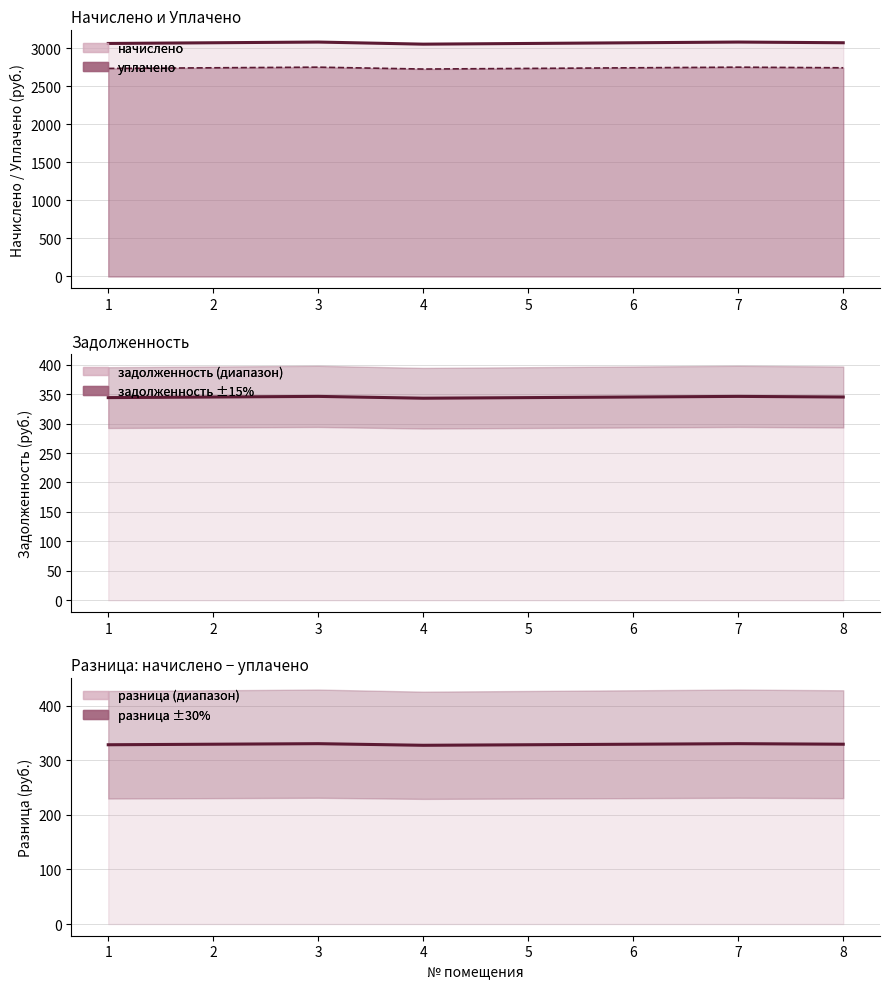

Reading left to right, what are all the values shown in this chart?

начислено (линия): 3065.7	3074.9	3084.1	3056.5	3065.7	3074.9	3084.1	3074.9
уплачено (линия): 2737.2	2745.5	2753.6	2729.0	2737.2	2745.5	2753.6	2745.5
задолженность: 344.1	345.1	346.1	343.0	344.1	345.1	346.1	345.1
разница (линия): 328.5	329.5	330.5	327.5	328.5	329.5	330.5	329.5